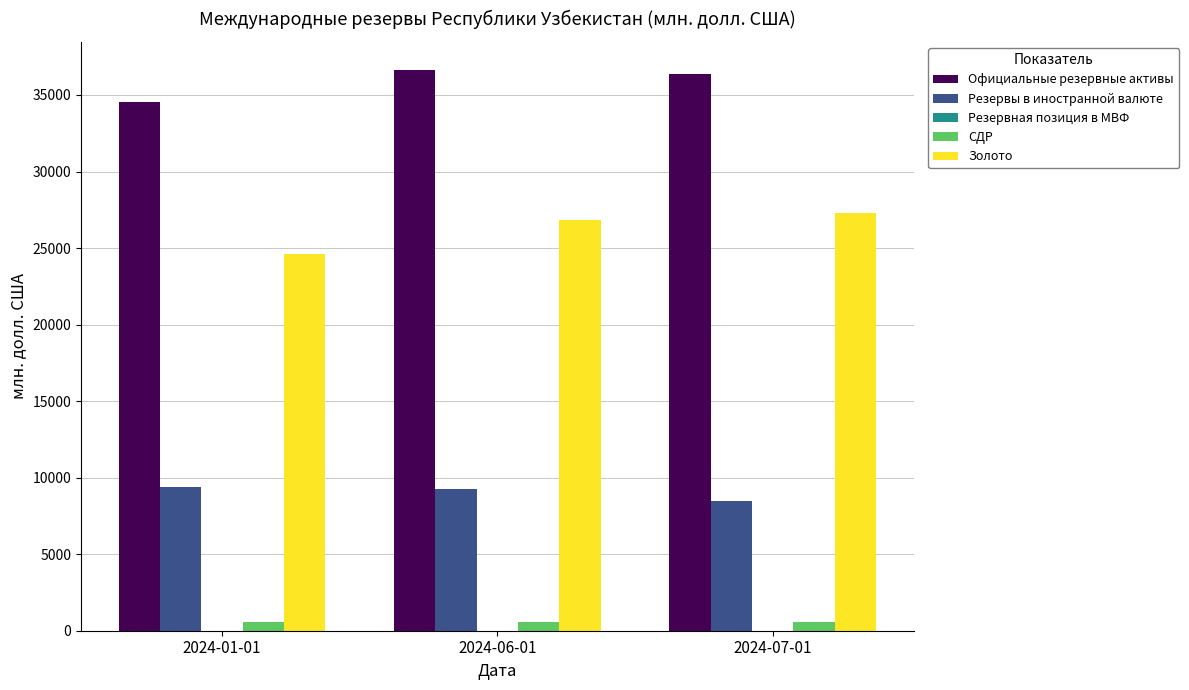

How many series are shown in this chart?

5